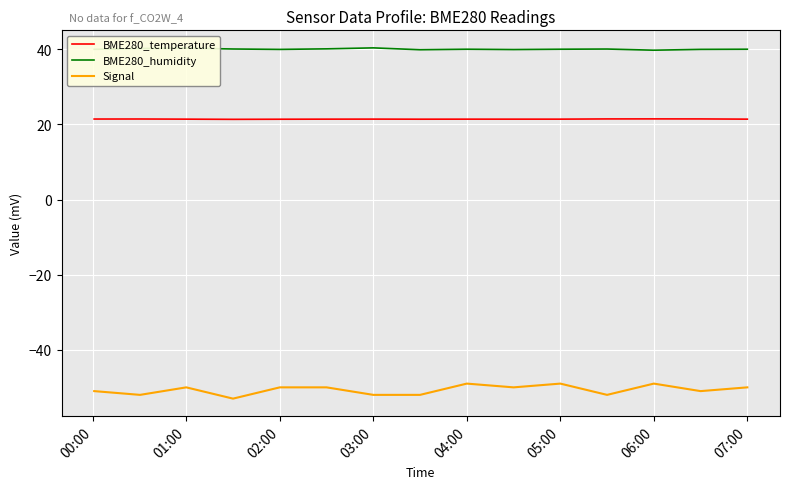

True or false: Signal and BME280_humidity cross at least once.

False